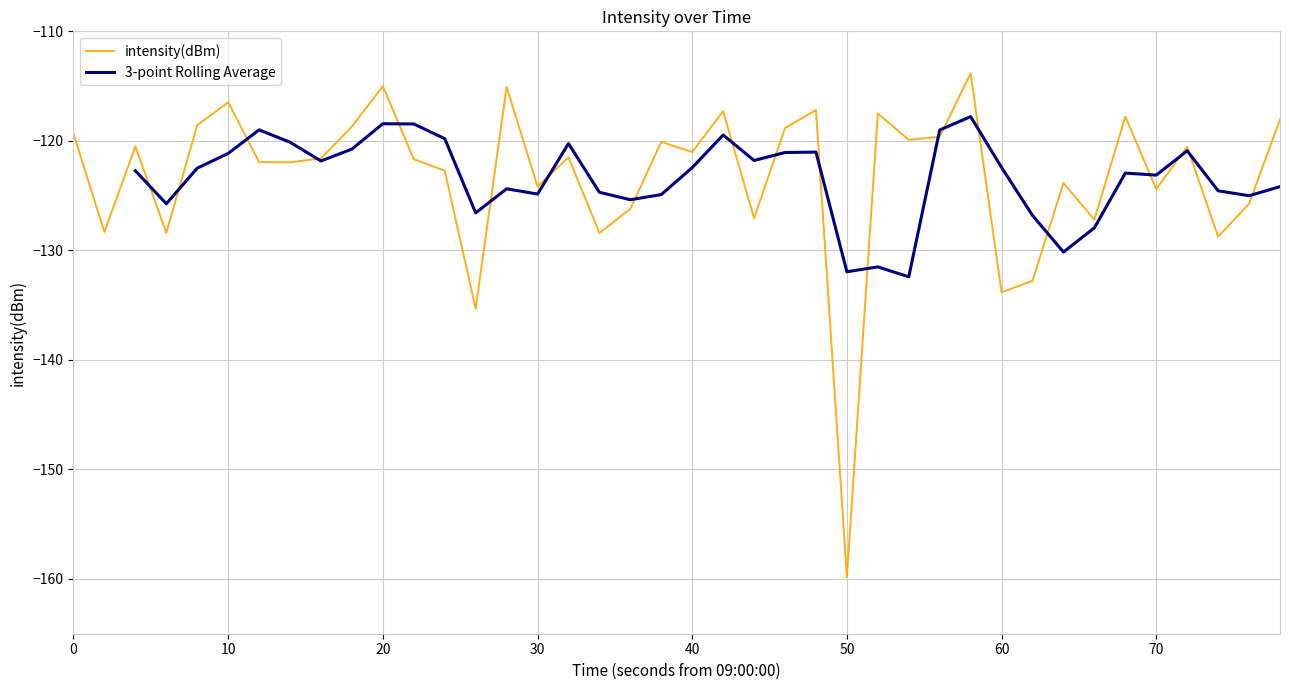

What is the difference between the maximum and second lowest values?

21.5